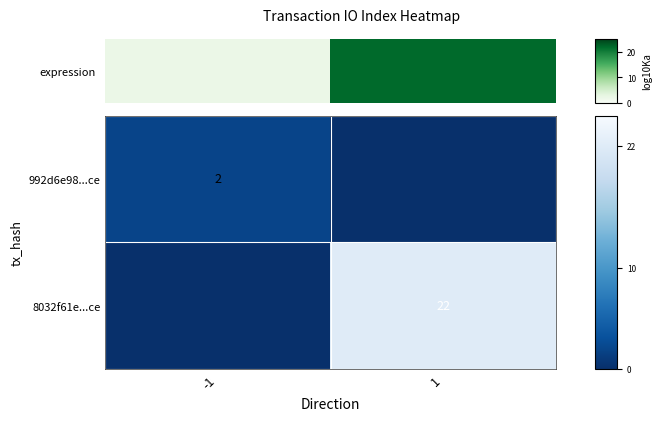

True or false: 992d6e98...ce has a value of 2 at -1.

True